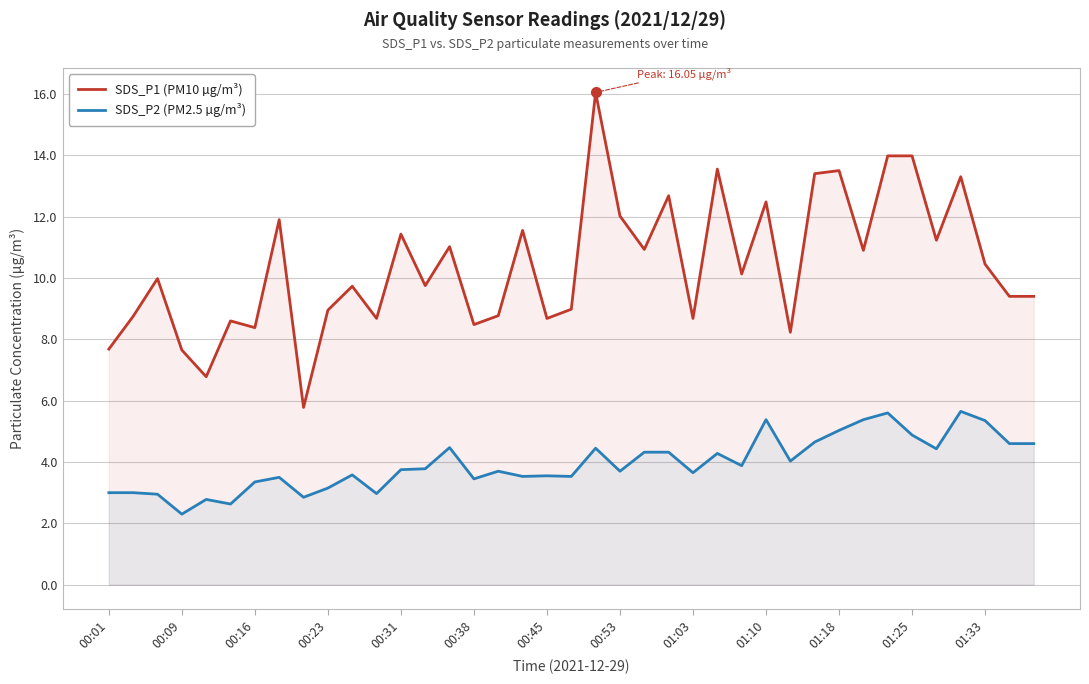

What is the maximum value for SDS_P1 (PM10 µg/m³)?

16.1